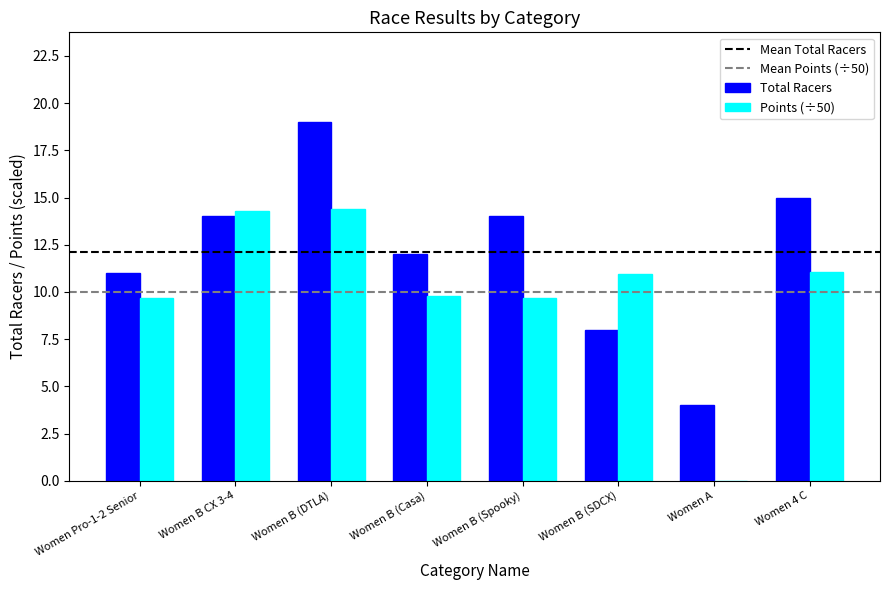

At which category is the sum across all series the highest?

Women B (DTLA)